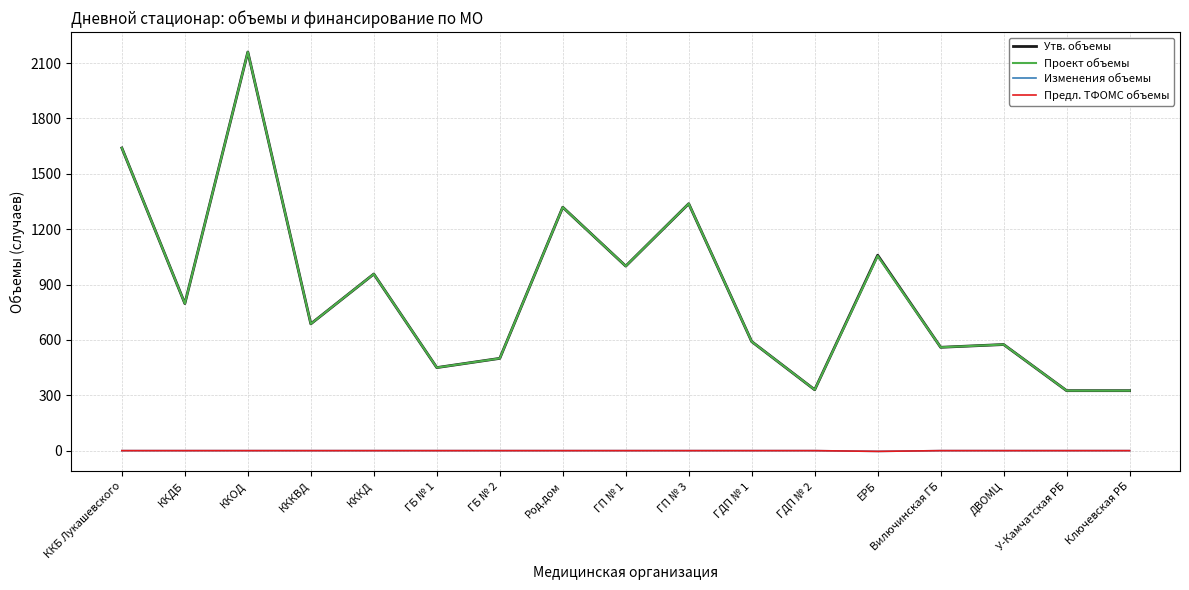

Between ККБ Лукашевского and Род.дом, which series saw the biggest shift?

Утв. объемы